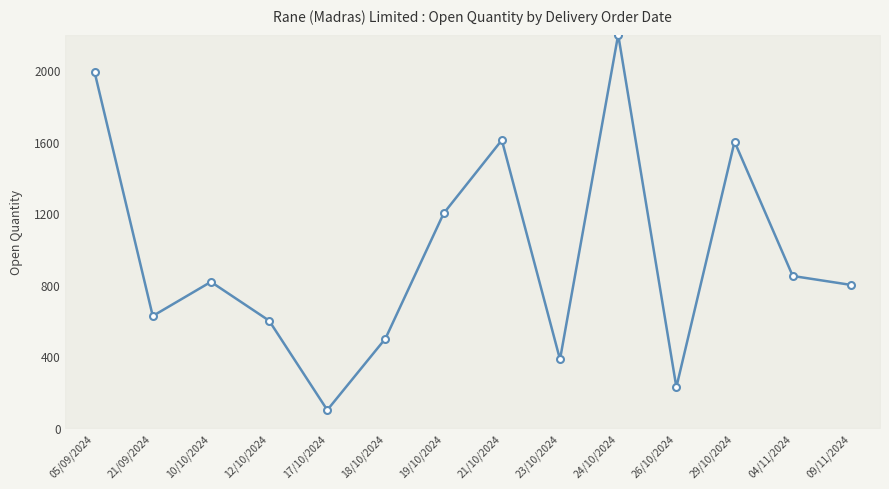

What is the difference between the values at 10/10/2024 and 18/10/2024?

317